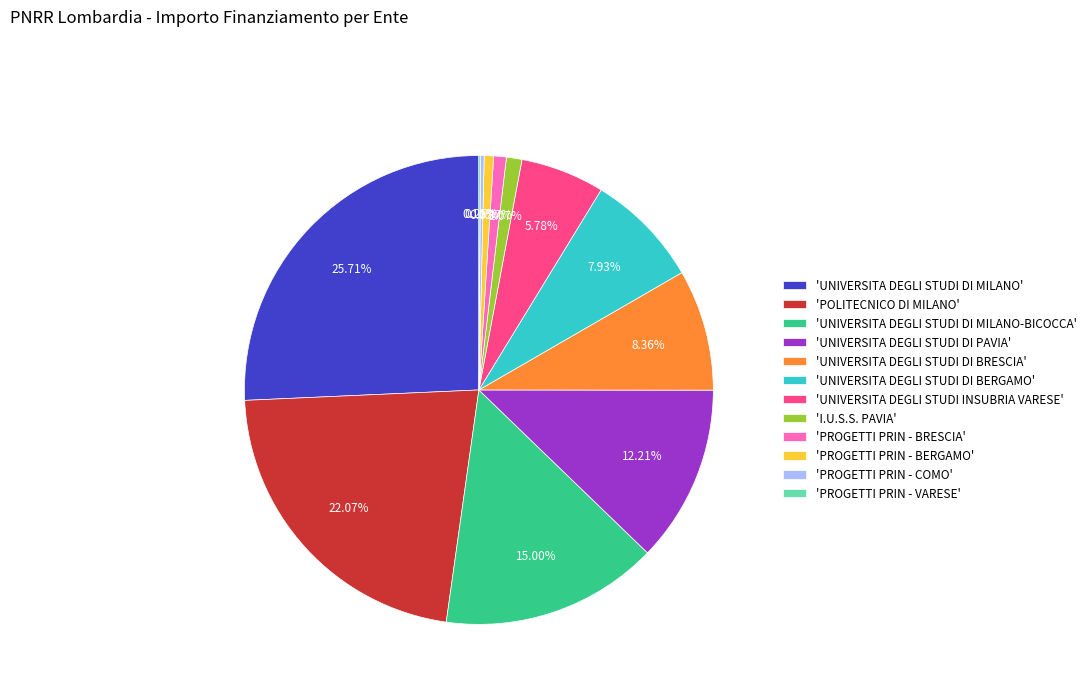

Which category has the biggest portion of the pie?

'UNIVERSITA DEGLI STUDI DI MILANO'